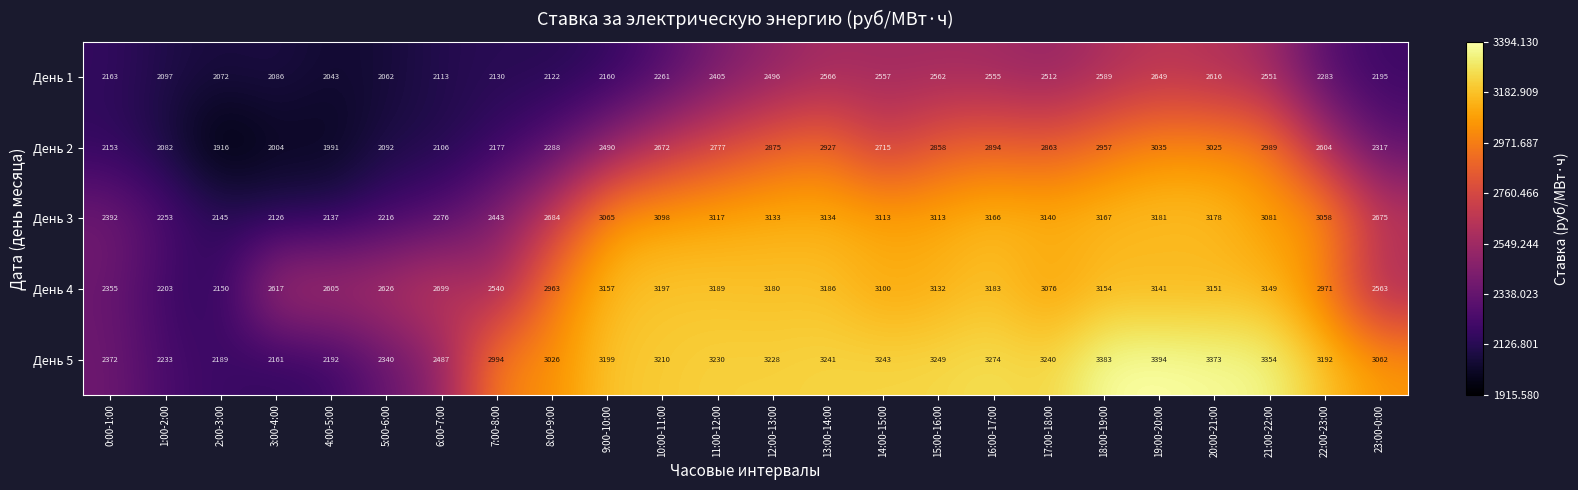

The value of День 4 at 22:00-23:00 is 1729. True or false?

False